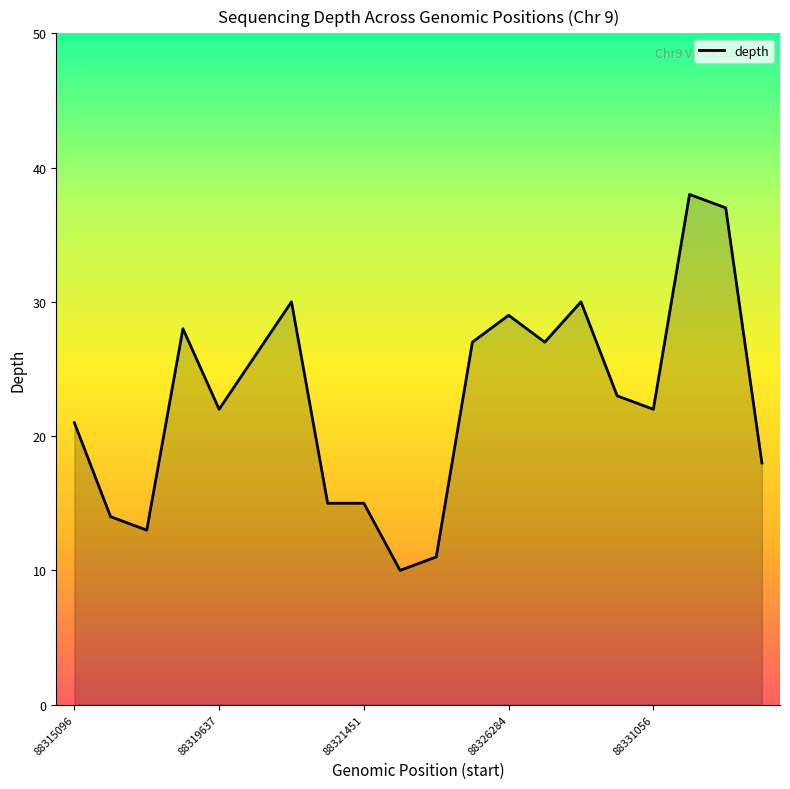

What is the smallest value displayed?

10